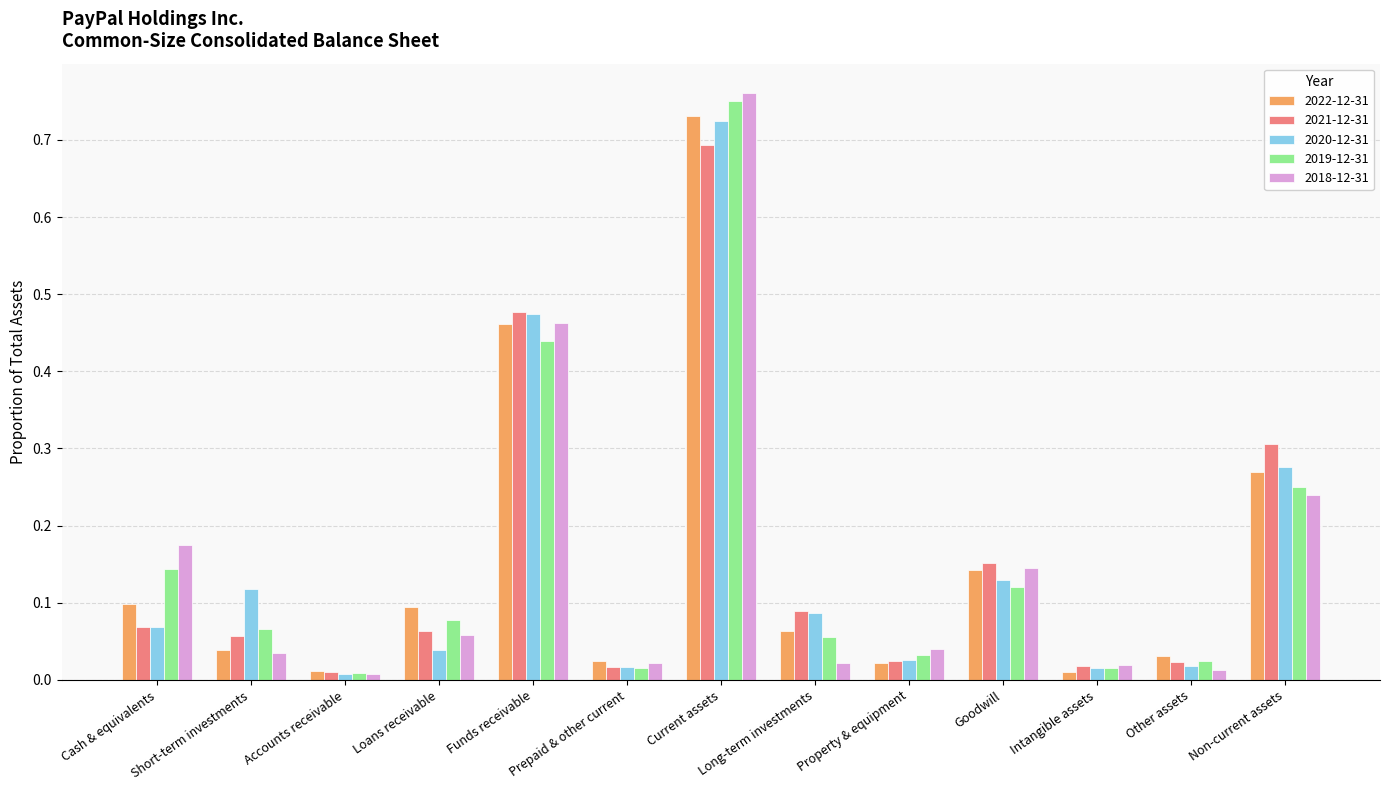

Is it true that 2018-12-31 equals 0.3 at Non-current assets?

False